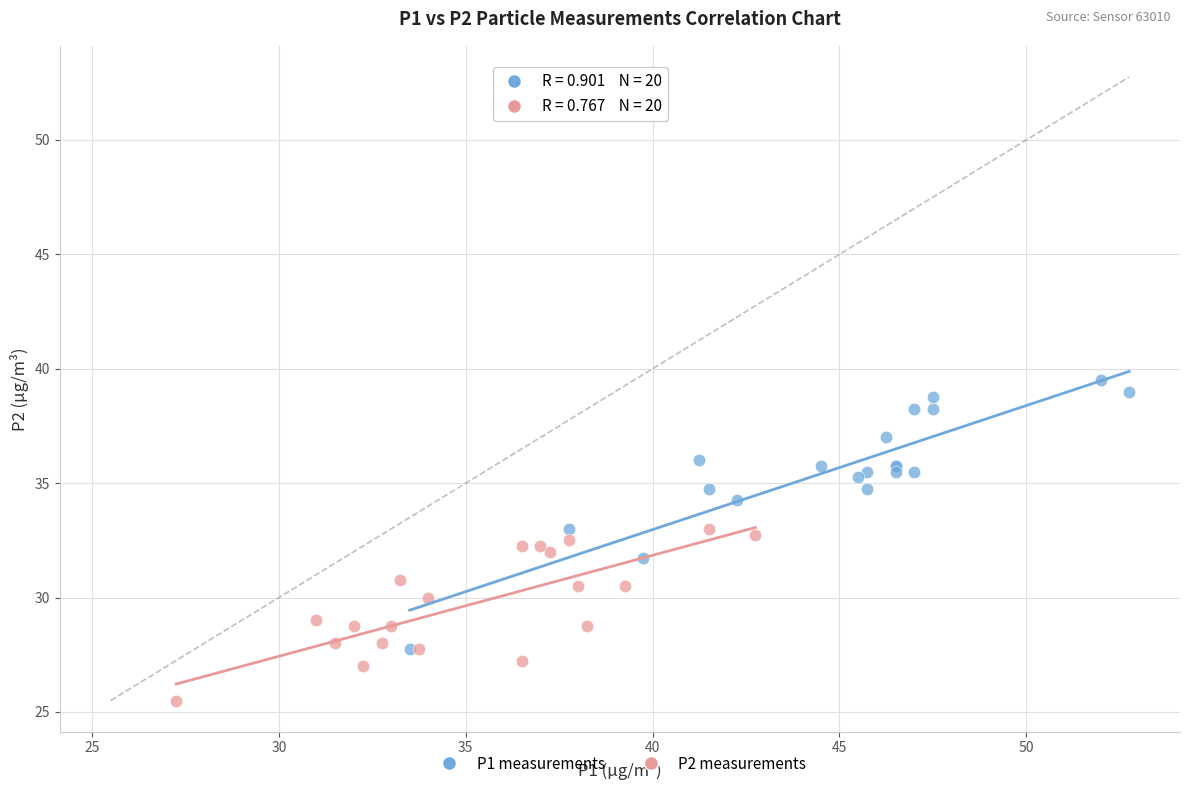

Which series reaches the maximum Y coordinate?

P1 measurements